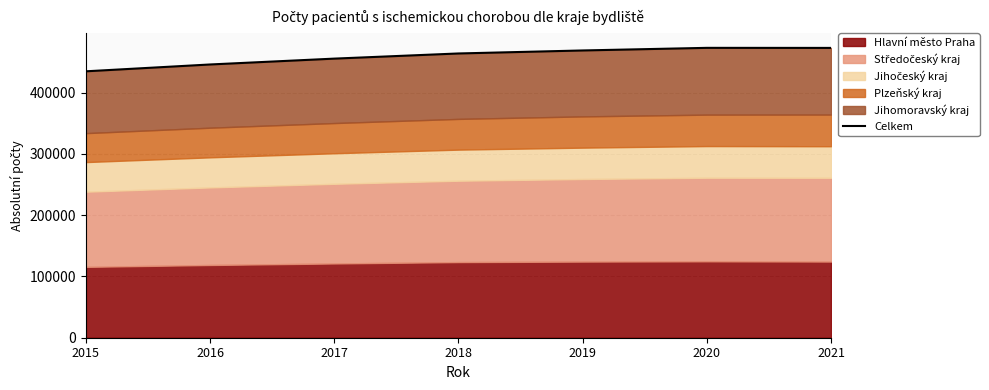

How many values are below 463758?

3